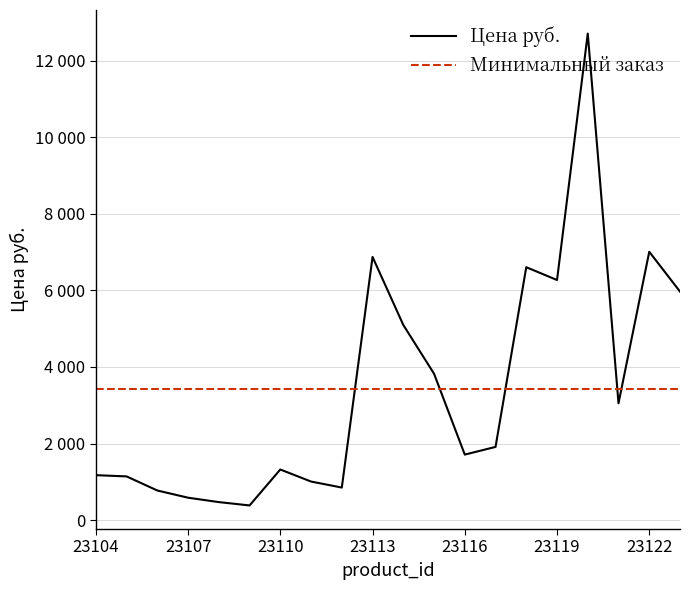

Which series has the largest total across all categories?

Цена руб.